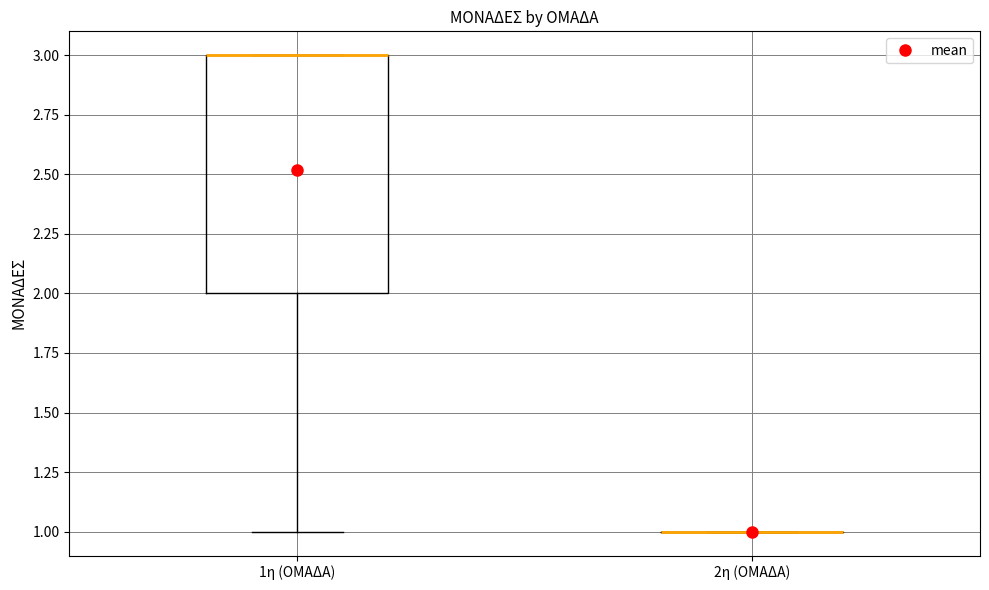

Comparing the boxes themselves (not the whiskers), which one is the tallest?

1η (ΟΜΑΔΑ)